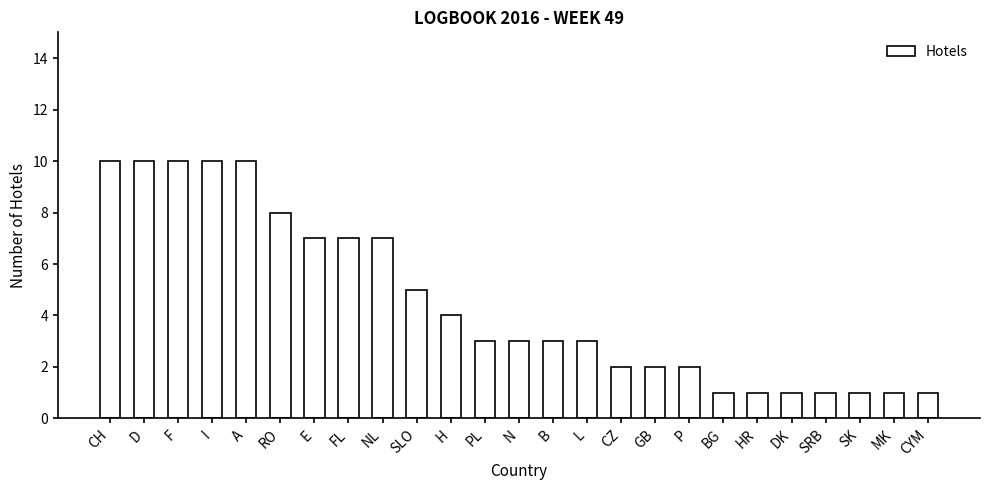

Reading left to right, transcribe all the data shown in this chart.

CH=10	D=10	F=10	I=10	A=10	RO=8	E=7	FL=7	NL=7	SLO=5	H=4	PL=3	N=3	B=3	L=3	CZ=2	GB=2	P=2	BG=1	HR=1	DK=1	SRB=1	SK=1	MK=1	CYM=1